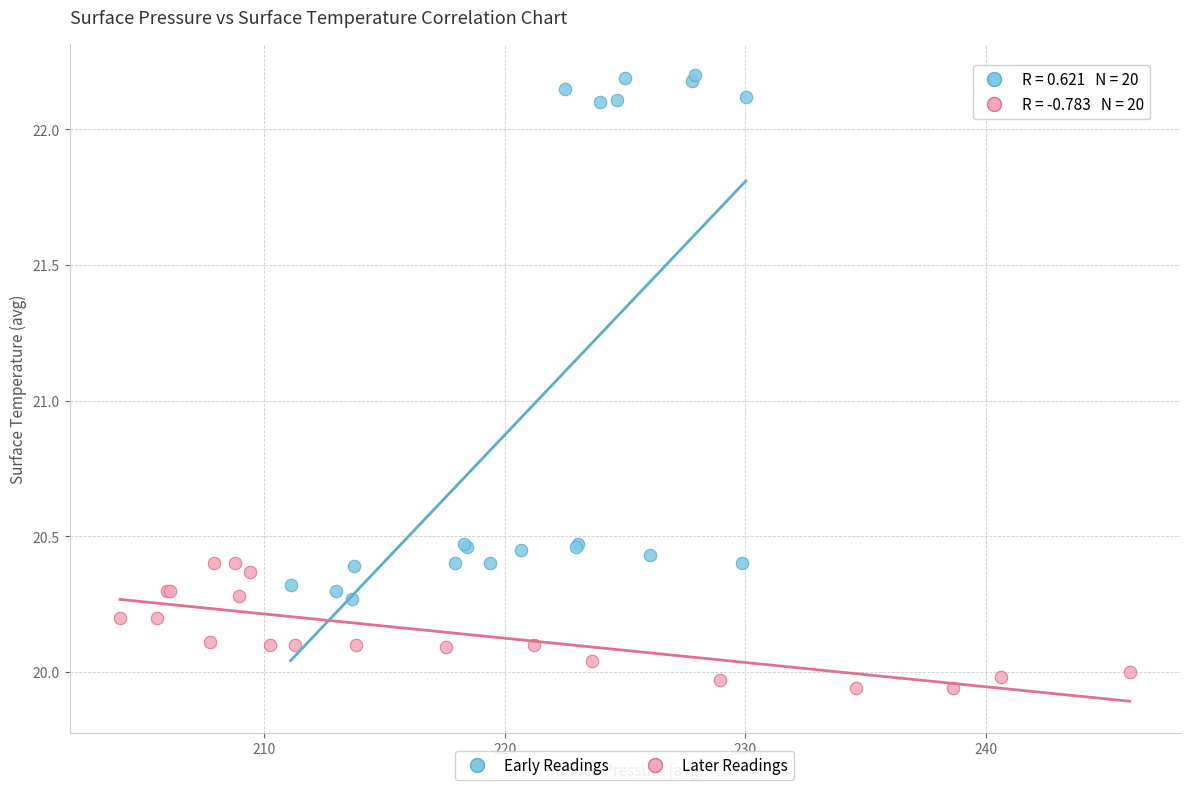

Which series has the widest spread of Y values?

Early Readings